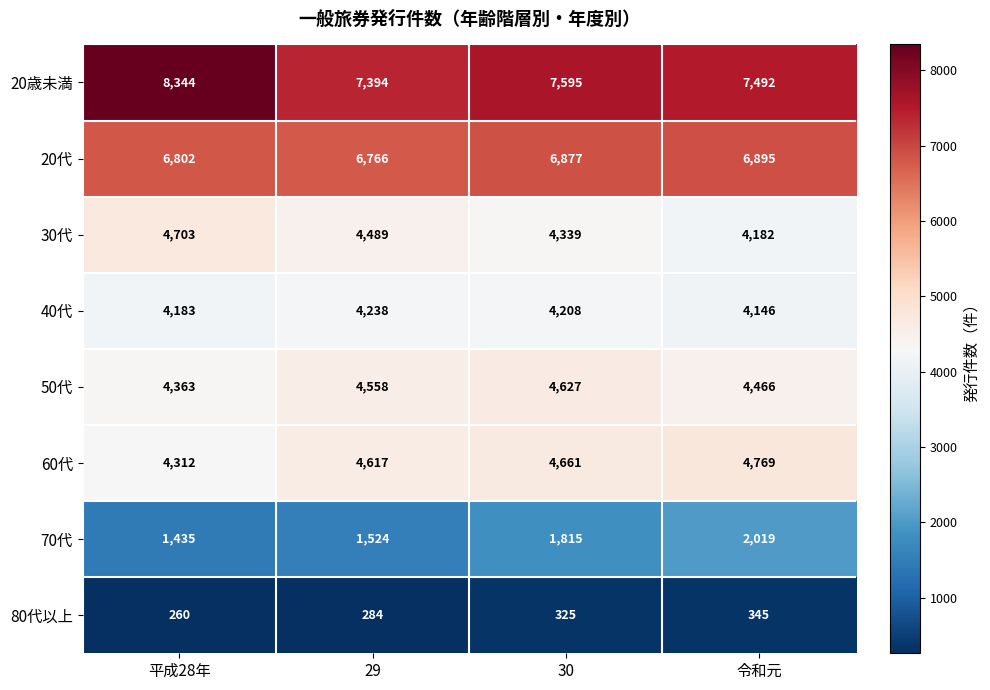

Rank the series at 30 from highest to lowest value.

20歳未満, 20代, 60代, 50代, 30代, 40代, 70代, 80代以上